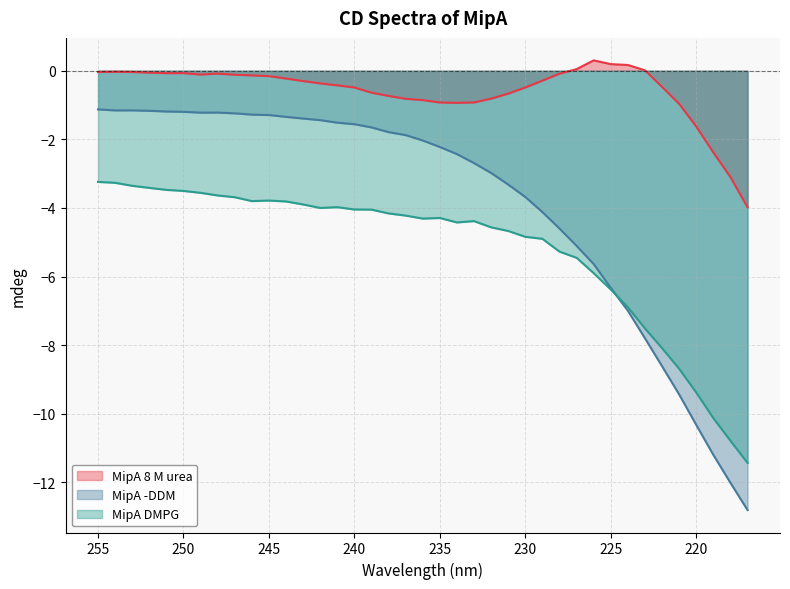

True or false: MipA DMPG has a value of -4.4 at 37.

False